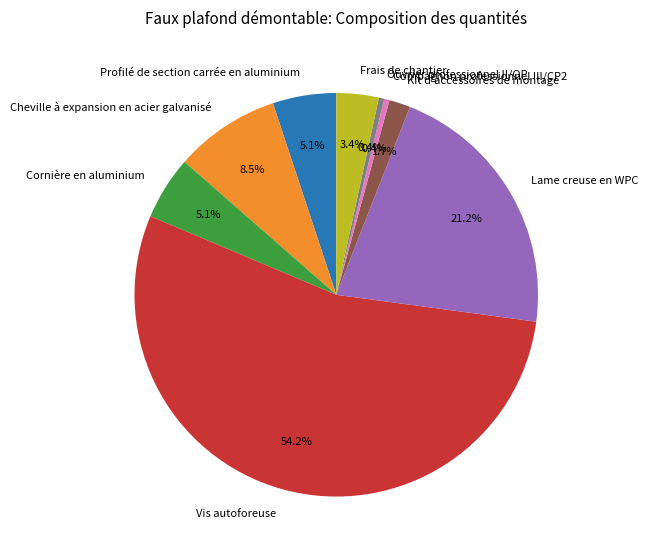

Which category has the biggest portion of the pie?

Vis autoforeuse